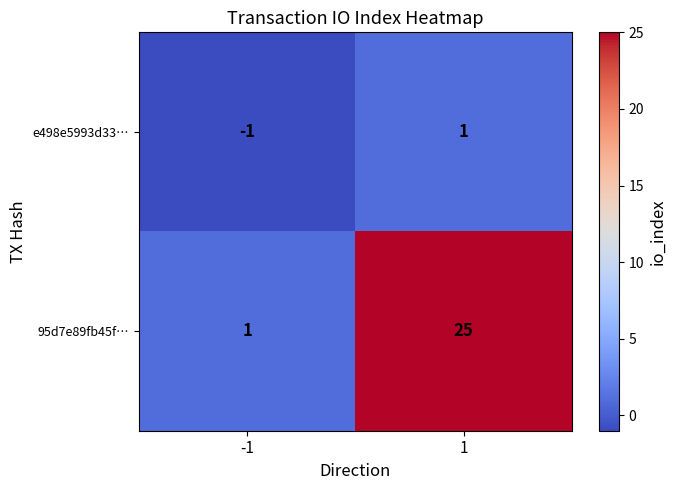

Reading right to left, extract all data points from this chart.

e498e5993d33…: 1	-1
95d7e89fb45f…: 25	1